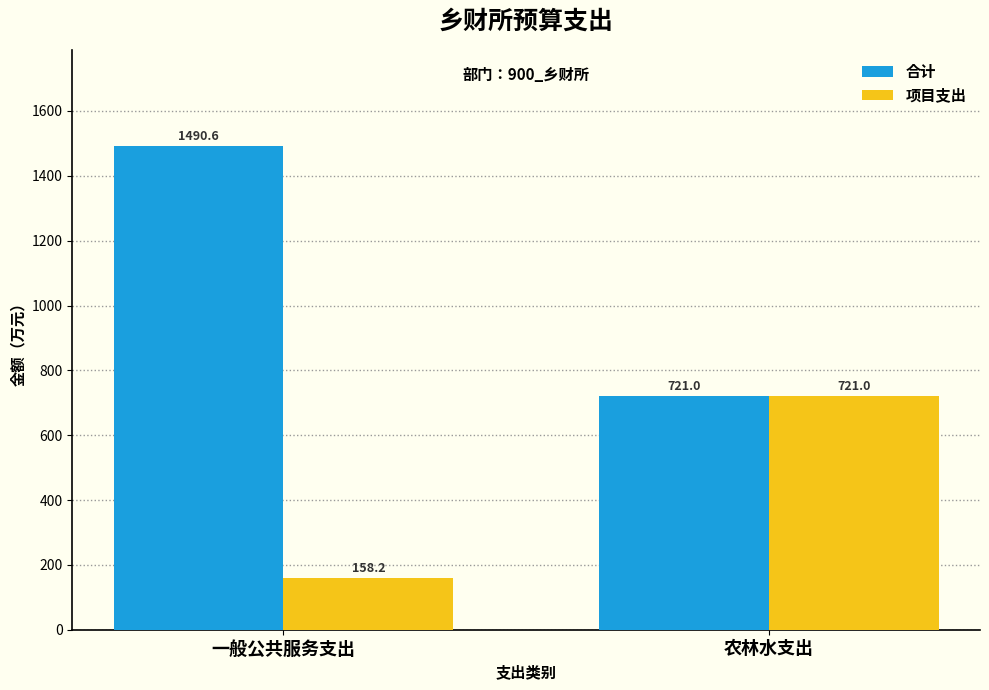

The 合计 series shows 721.0 at 农林水支出. True or false?

True